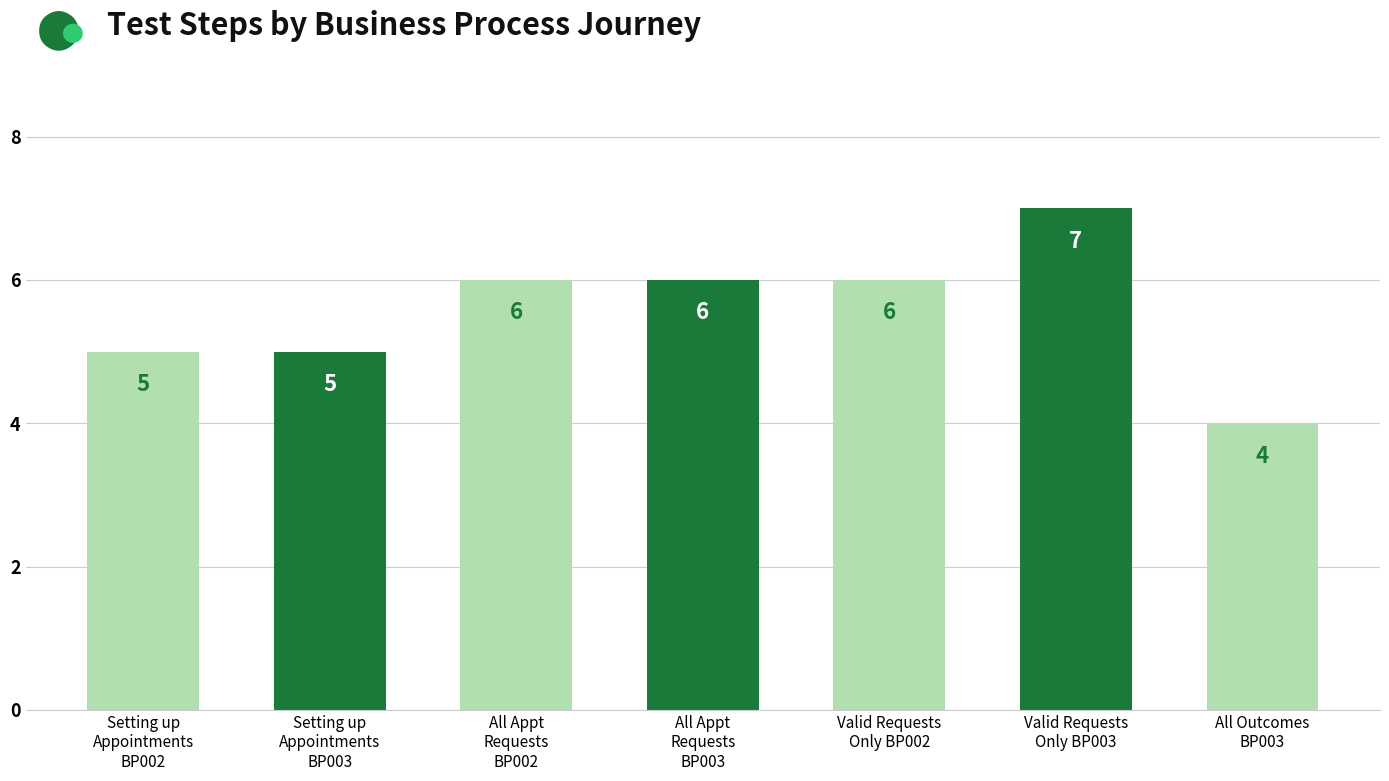

Count the number of data series in this chart.

1